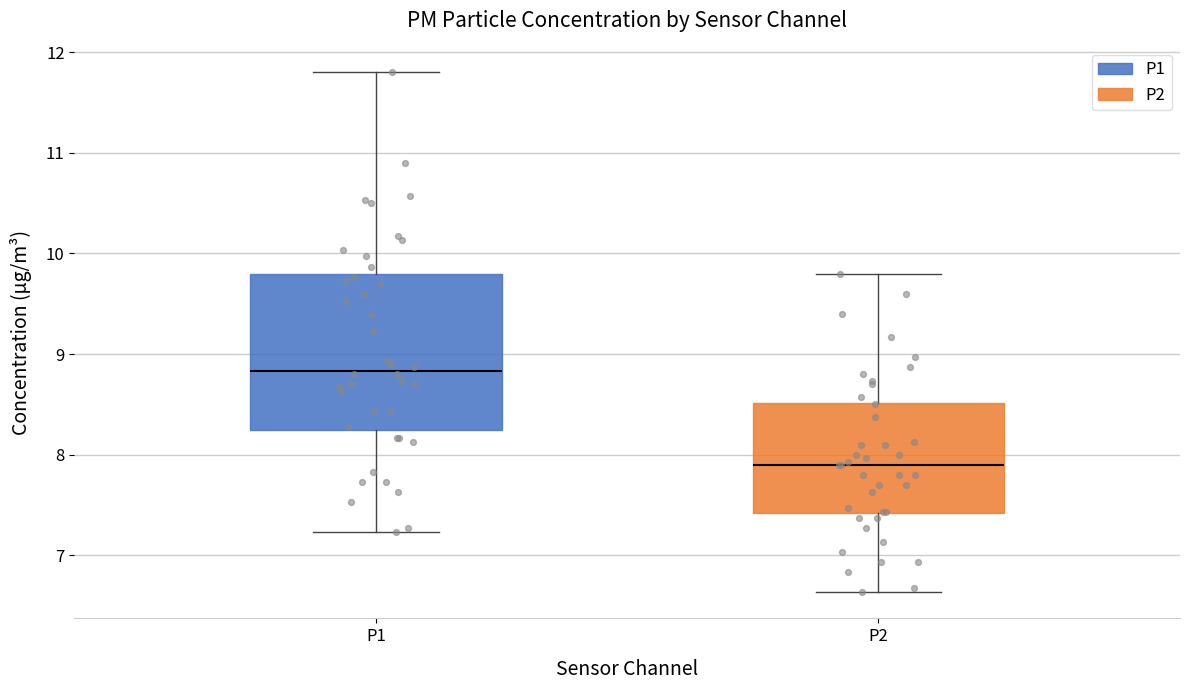

Reading left to right, transcribe this box plot: for each box, give where its median line is, the range the box spans, and where its two whiskers end, as read against the y-axis. The values are not printed on the chart, so give them approximately, as read against the axis.

P1: median 8.8, box 8.2 to 9.8, whiskers 7.2 to 11.8
P2: median 7.9, box 7.4 to 8.5, whiskers 6.6 to 9.8